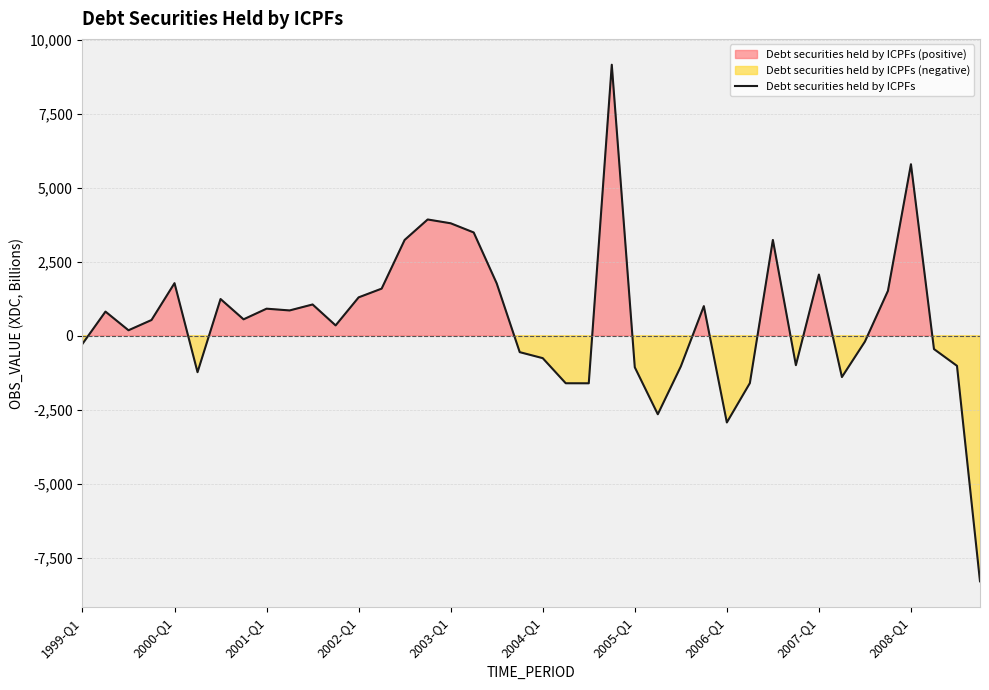

How many values are below 552?

20